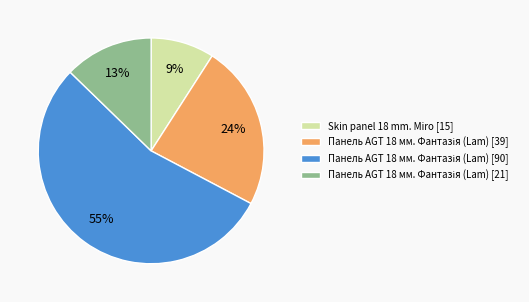

The Skin panel 18 mm. Miro [15] slice represents 9% of the pie. True or false?

True